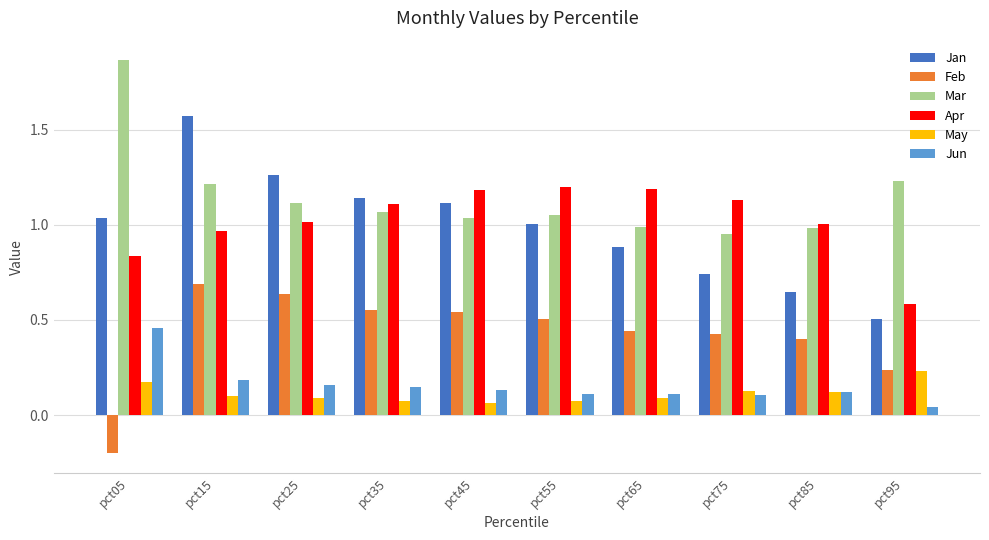

Which label corresponds to the smallest value in the chart?

pct05